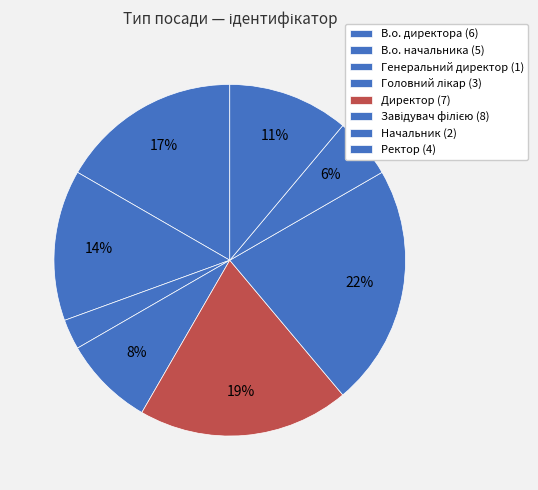

To the nearest percent, what portion does В.о. директора represent?

17%